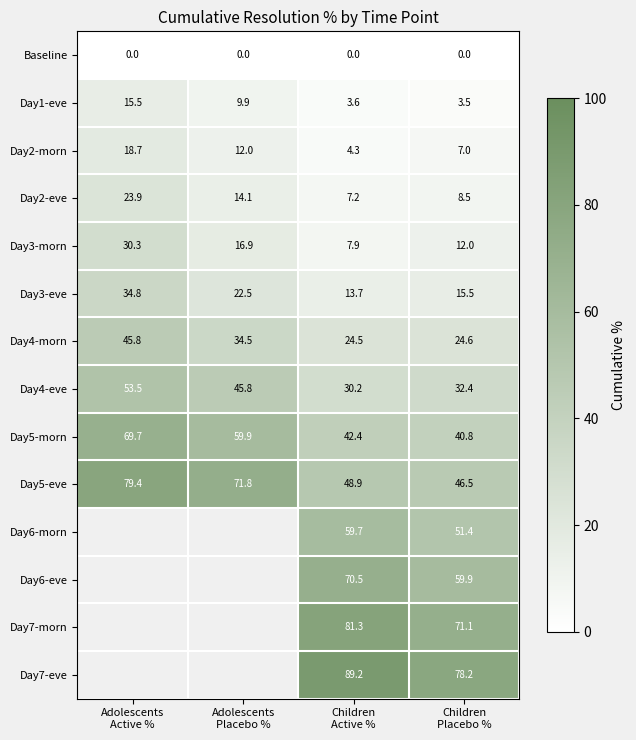

What is the average value of the Day2-morn series?

10.5